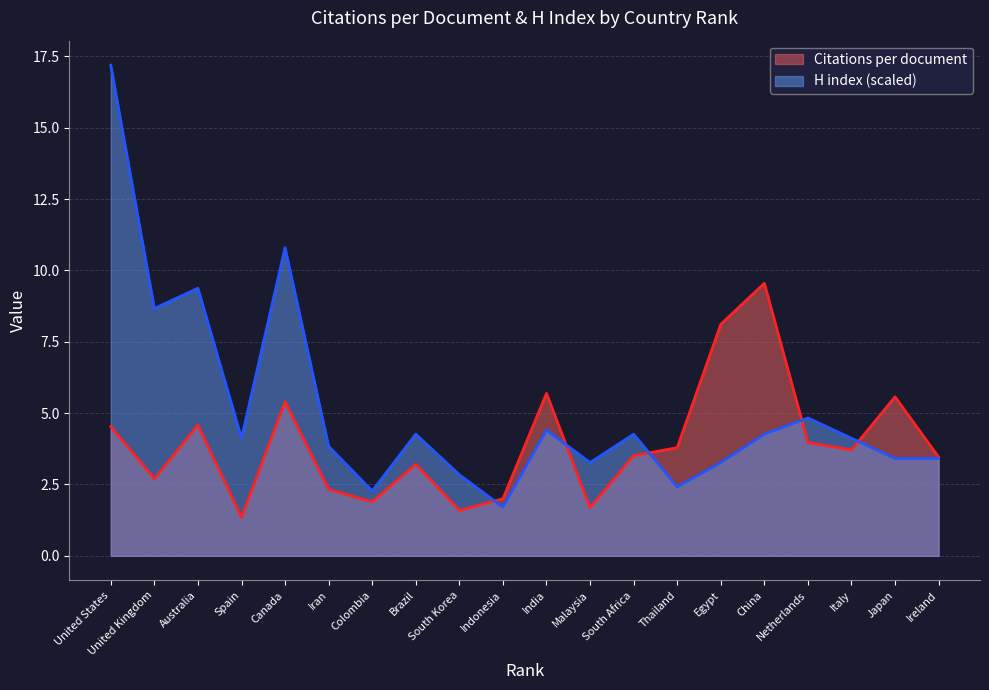

What is the difference between the H index values at United States and Egypt?

13.9